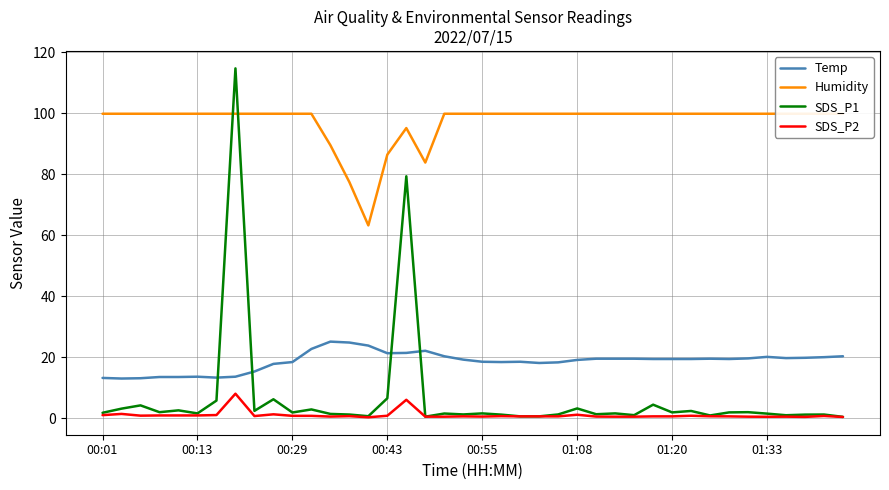

What are all the series names shown in the legend?

Temp, Humidity, SDS_P1, SDS_P2